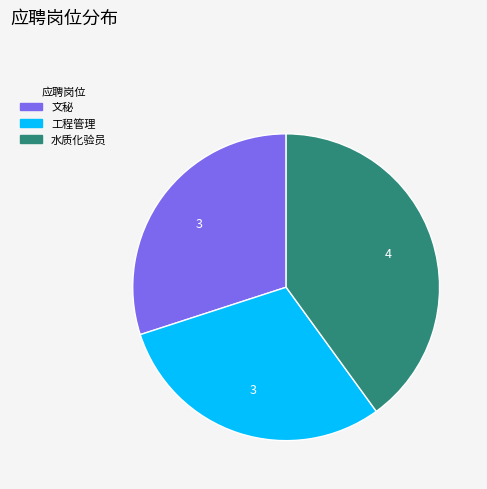

Is the sum of 文秘 and 工程管理 greater than half?

Yes